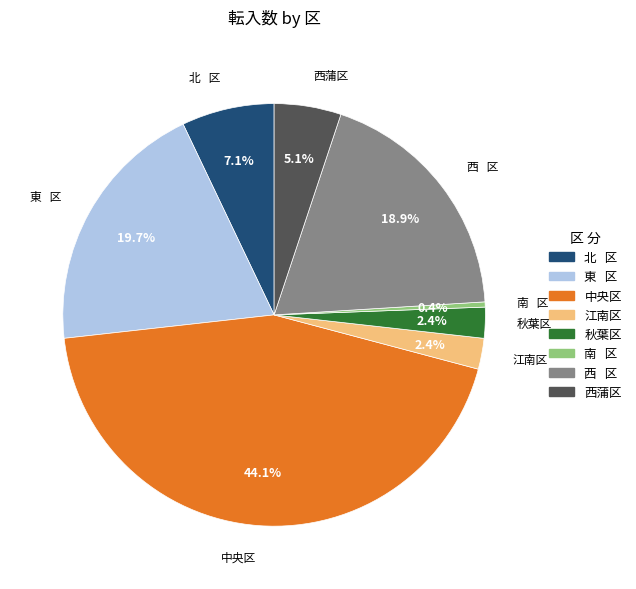

Does 中央区 account for over 50% of the chart?

No